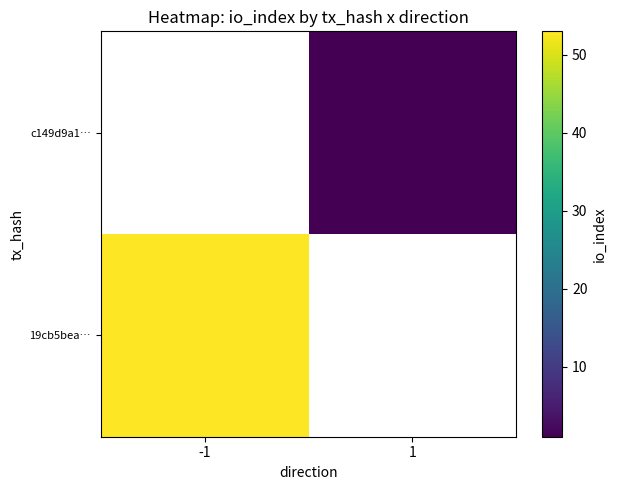

How many distinct data groups are displayed?

2